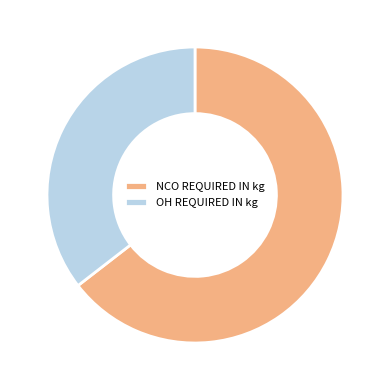

Which slice is the largest?

NCO REQUIRED IN kg